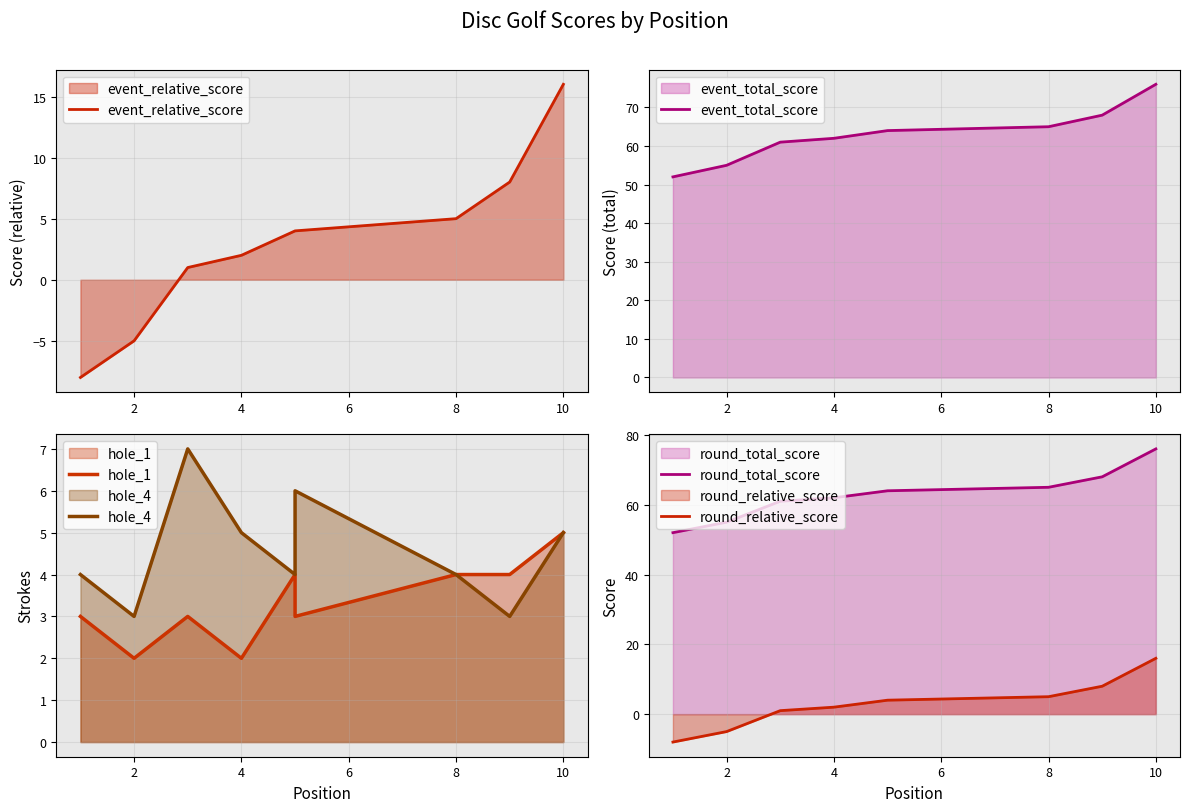

What is the smallest value displayed?

-8